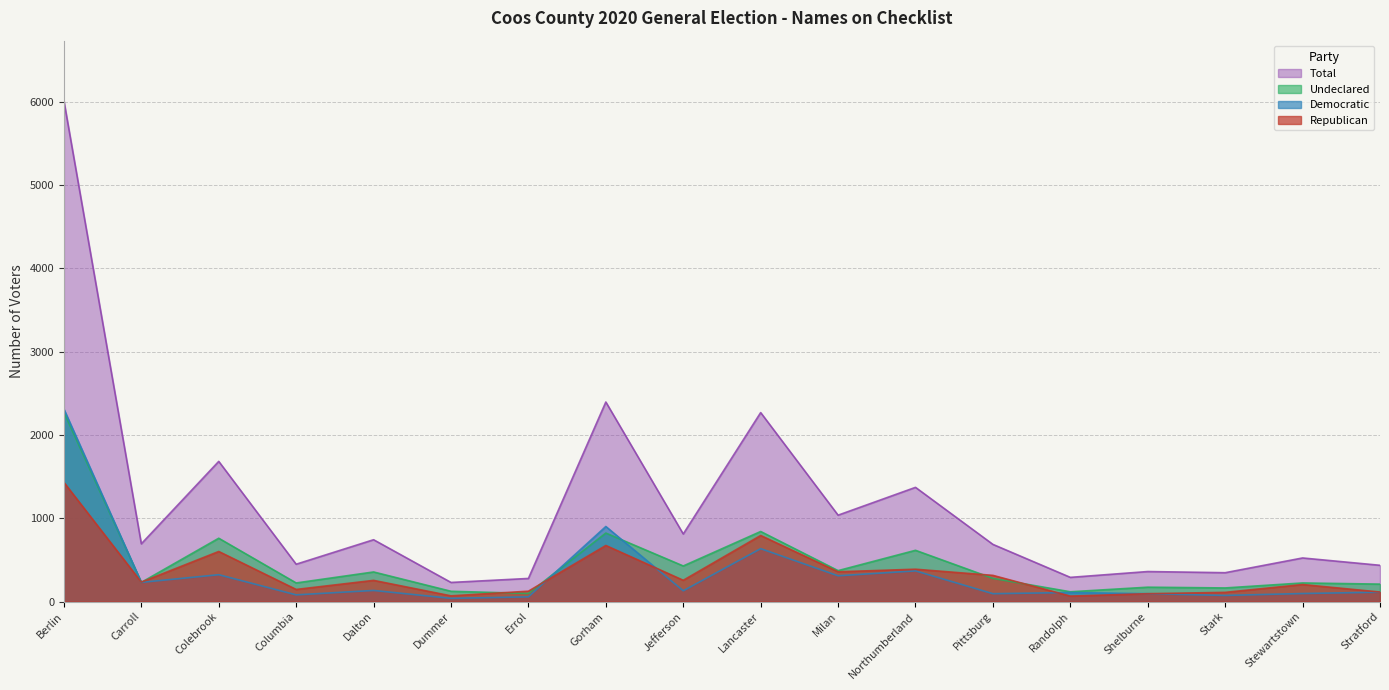

What is the difference between the Republican values at Colebrook and Pittsburg?

287